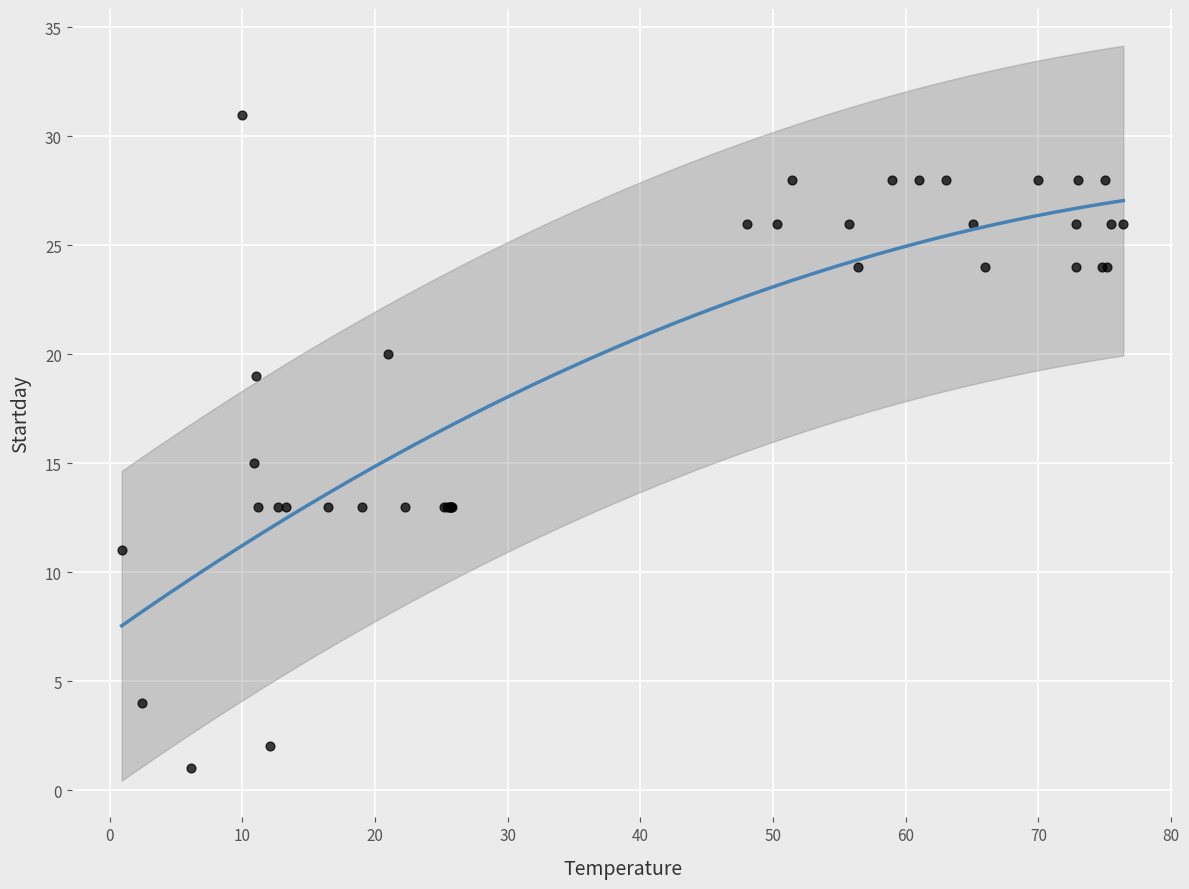

What Y value in the scatter plot is closest to 16?

15